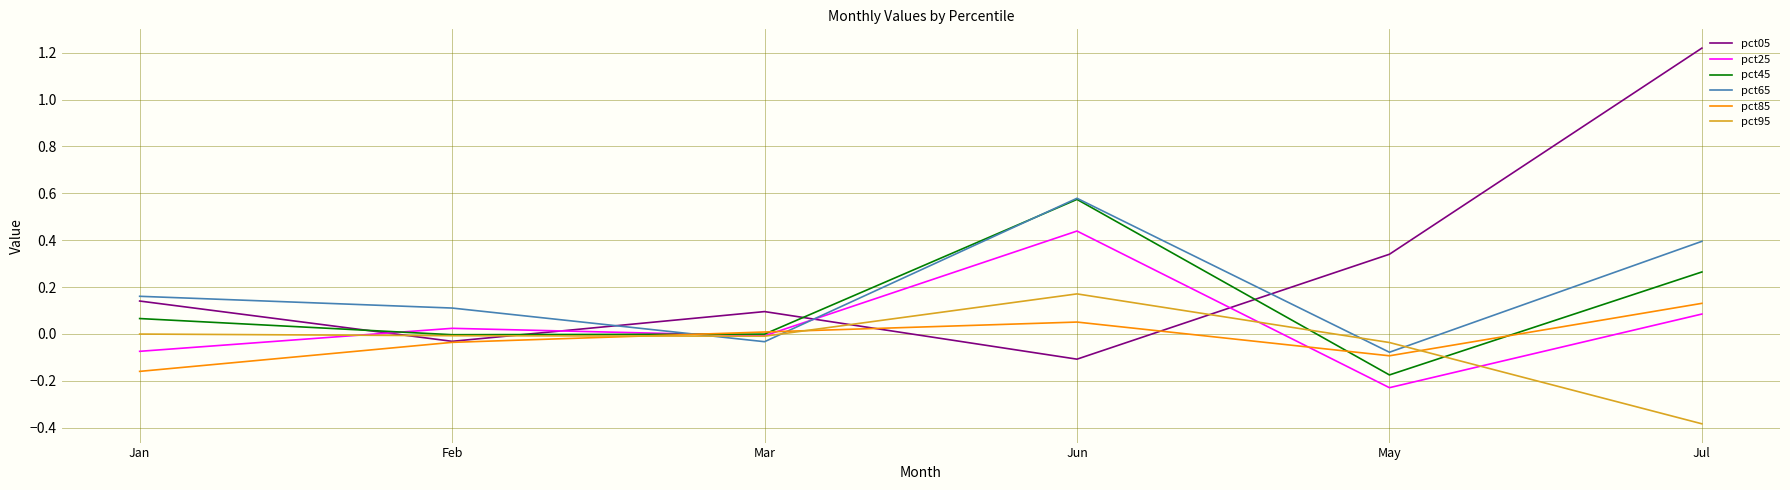

Which series has the largest range (max minus min)?

pct05